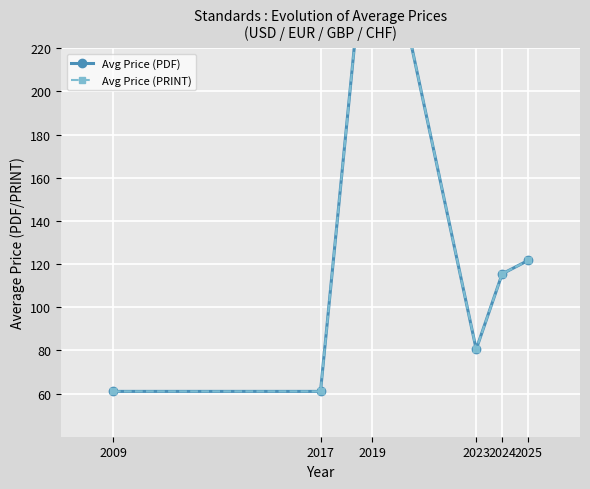

At which label is Avg Price (PRINT) closest to 183?

2025